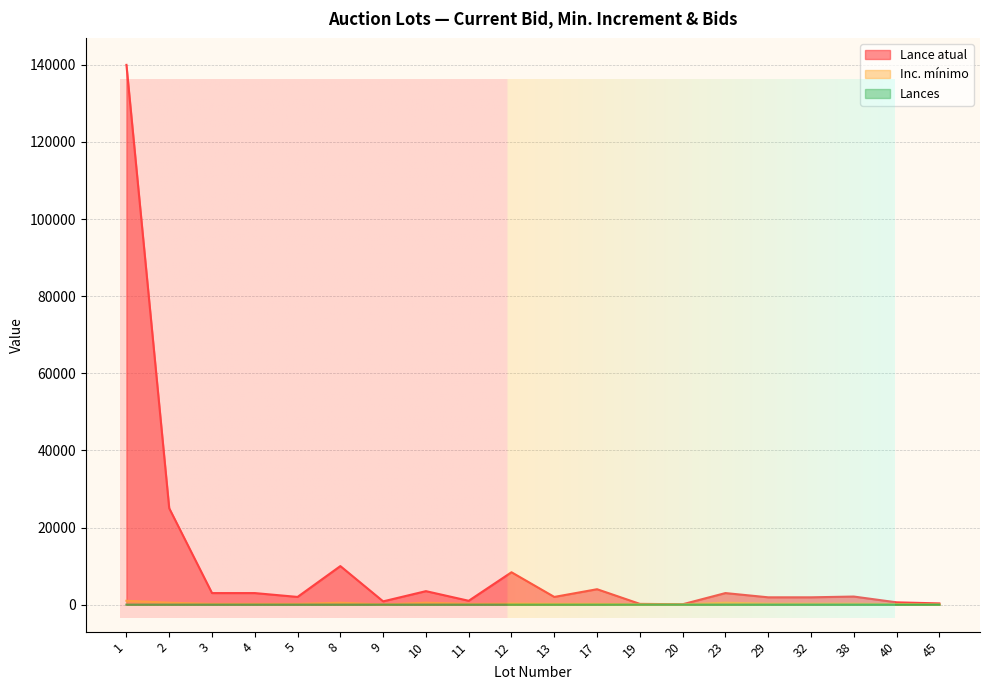

The value of Lance atual at 3 is 3000. True or false?

True